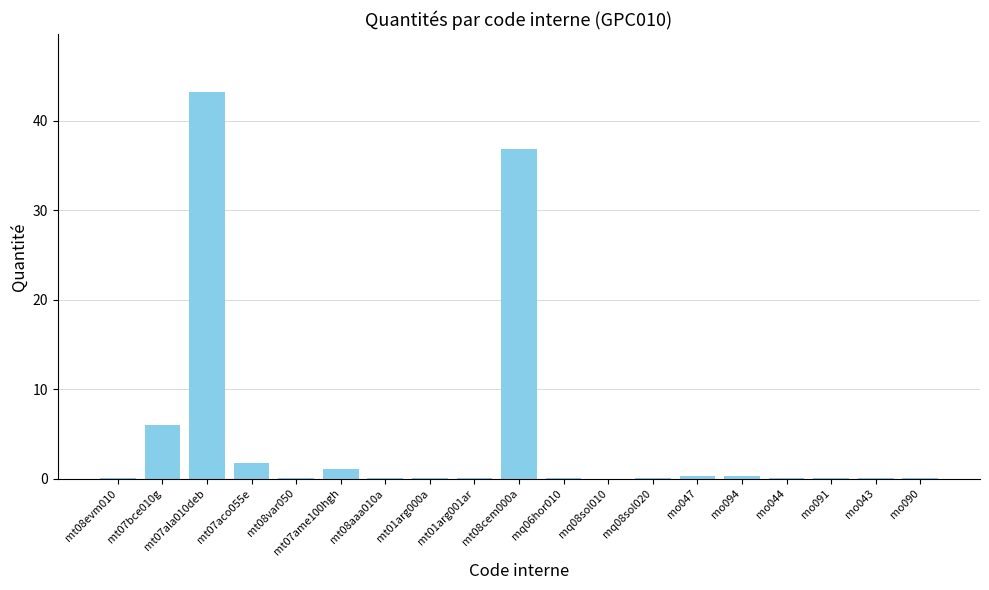

At which category does the chart reach its peak across all series?

mt07ala010deb